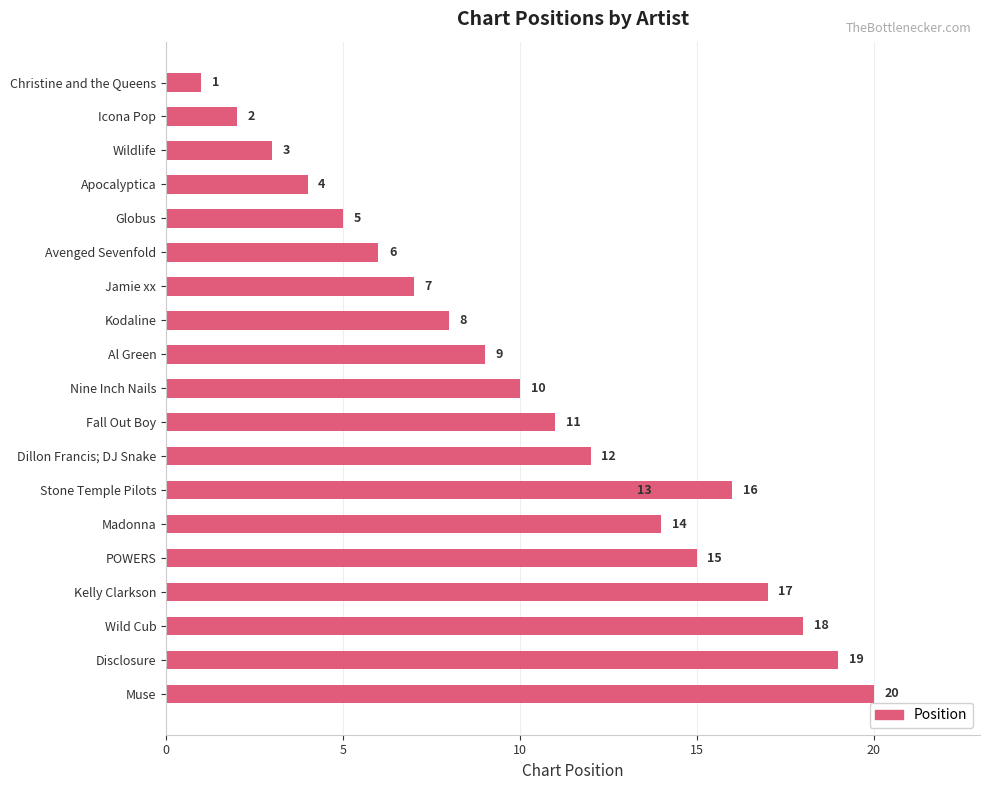

Where is the data nearest to the value 10?

Nine Inch Nails